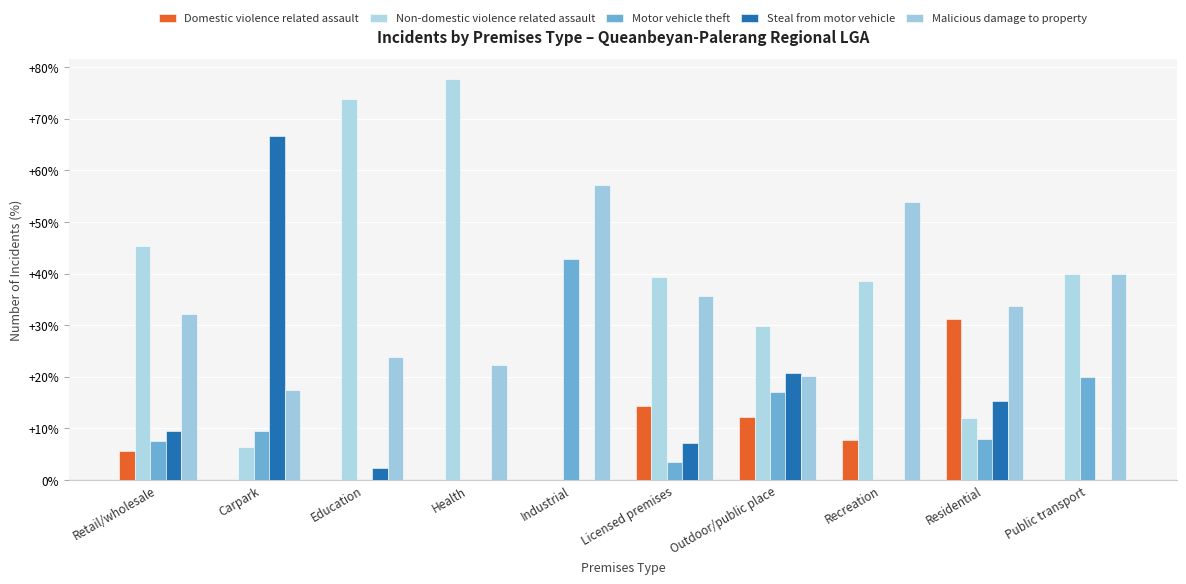

Which label corresponds to the largest value in the chart?

Health